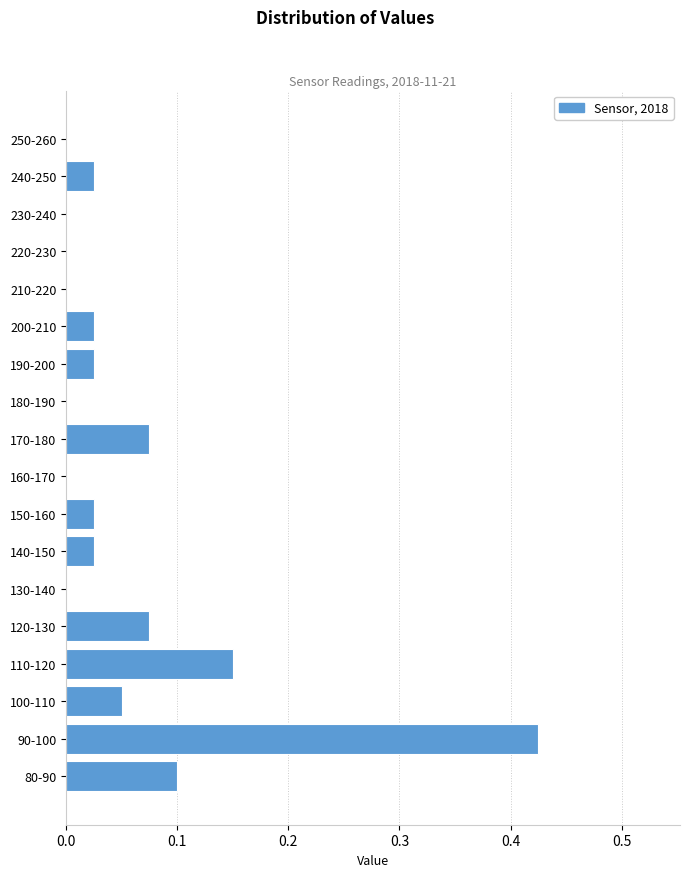

Which category has the highest value across all series?

90-100